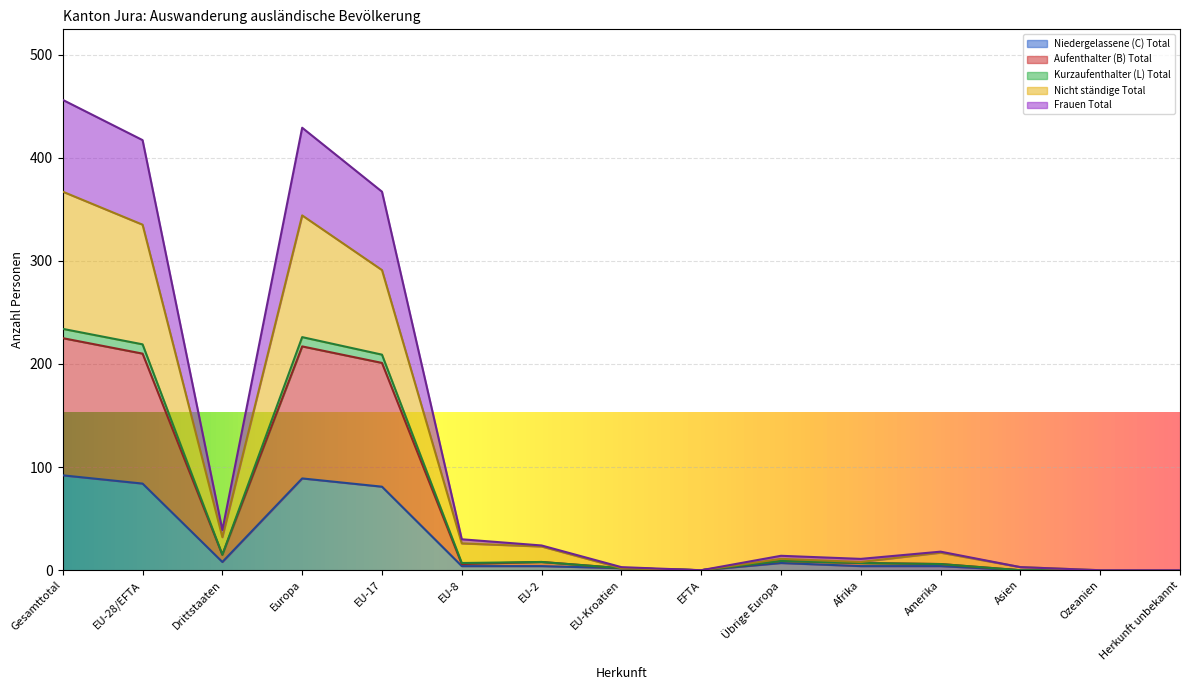

Is it true that Nicht ständige Total equals 111 at EFTA?

False